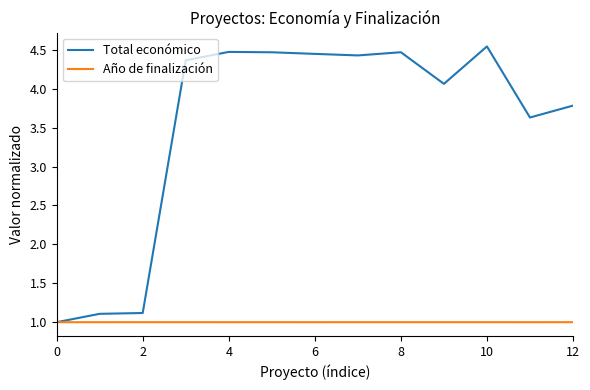

Which series has the widest spread of values?

Total económico